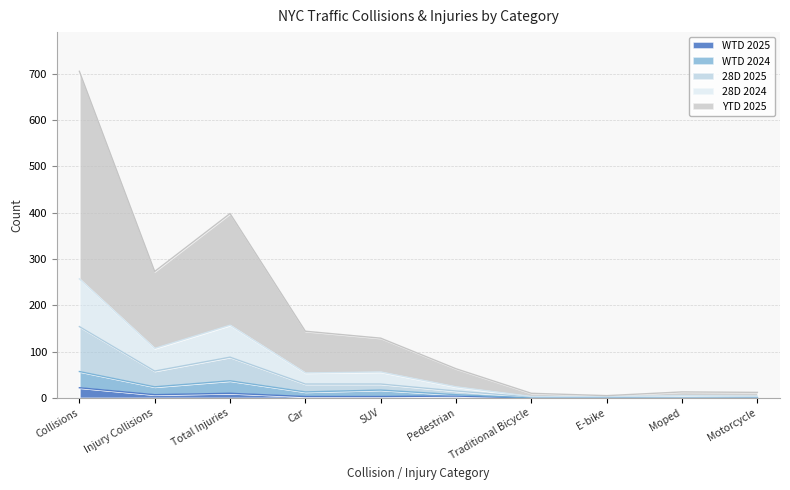

True or false: WTD 2025 has a value of 6 at Pedestrian.

False